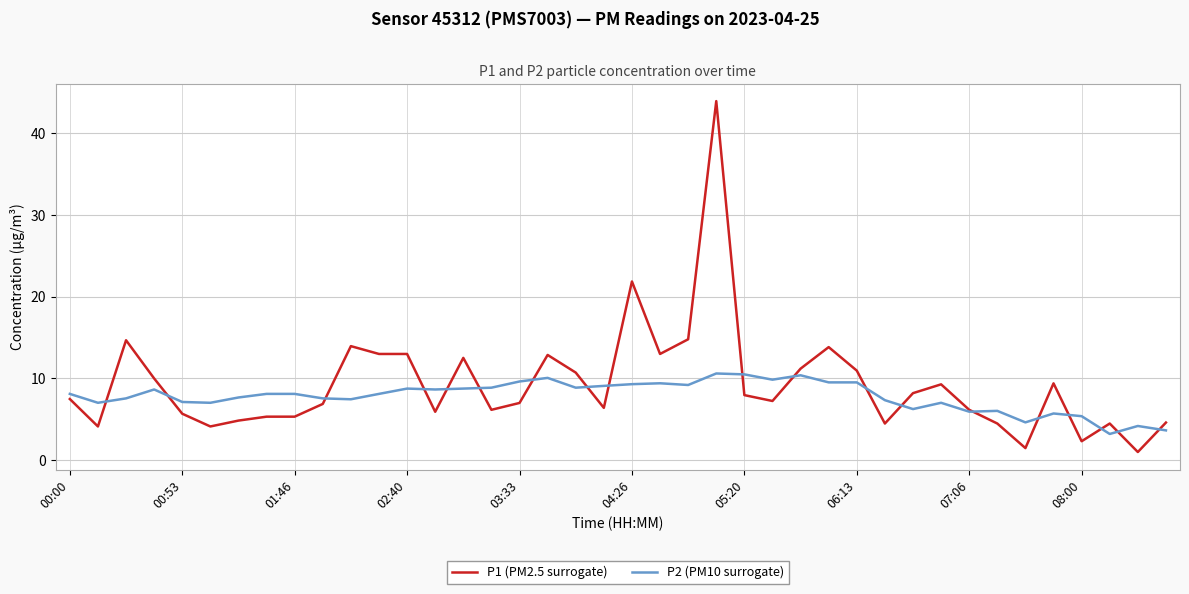

What is the sum of all P1 (PM2.5 surrogate) values?

369.5